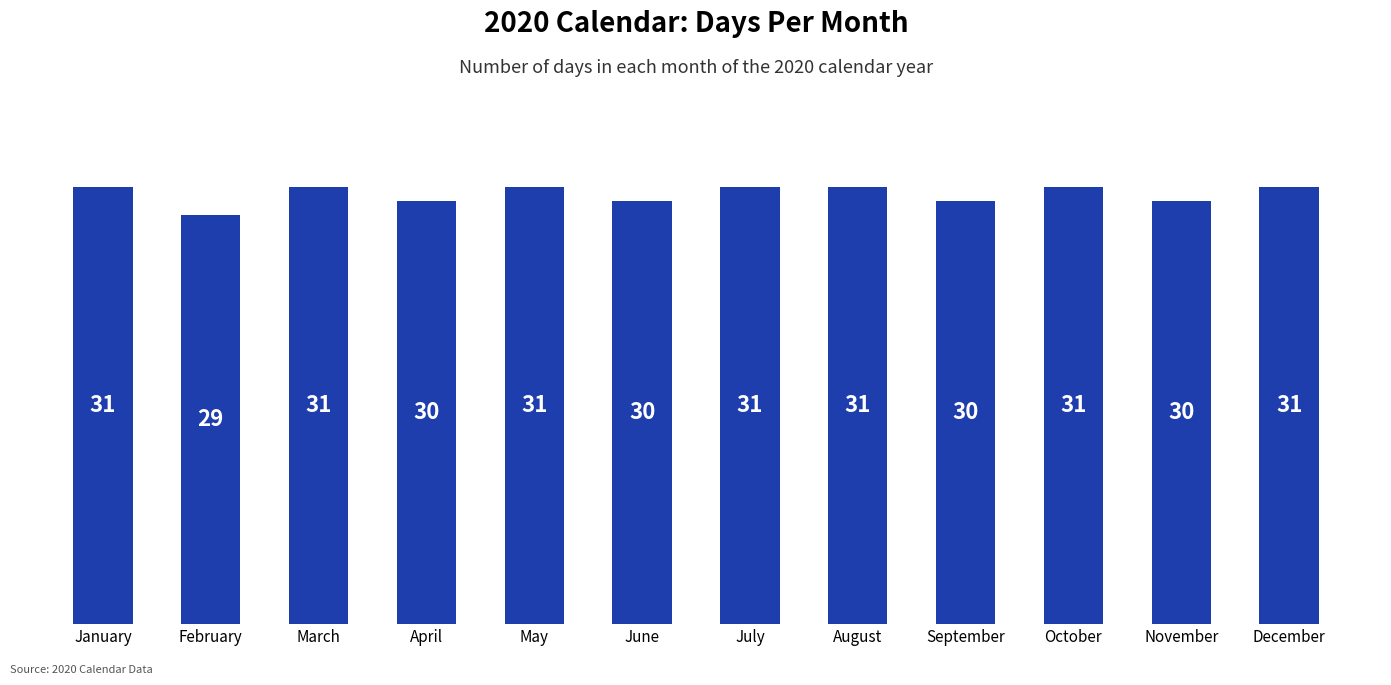

Reading left to right, what are all the values shown in this chart?

31	29	31	30	31	30	31	31	30	31	30	31